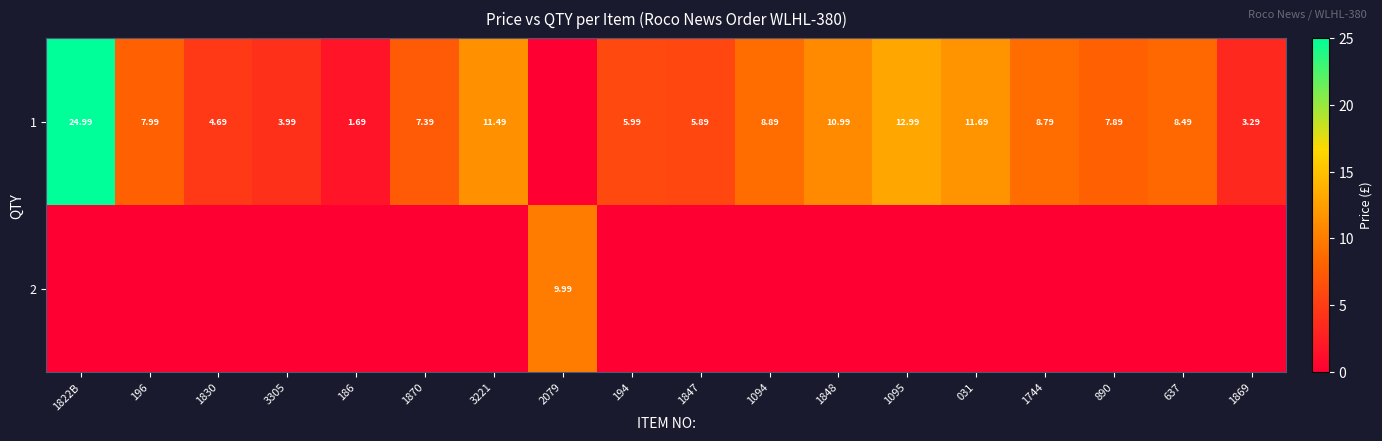

Which series has the largest total across all categories?

1